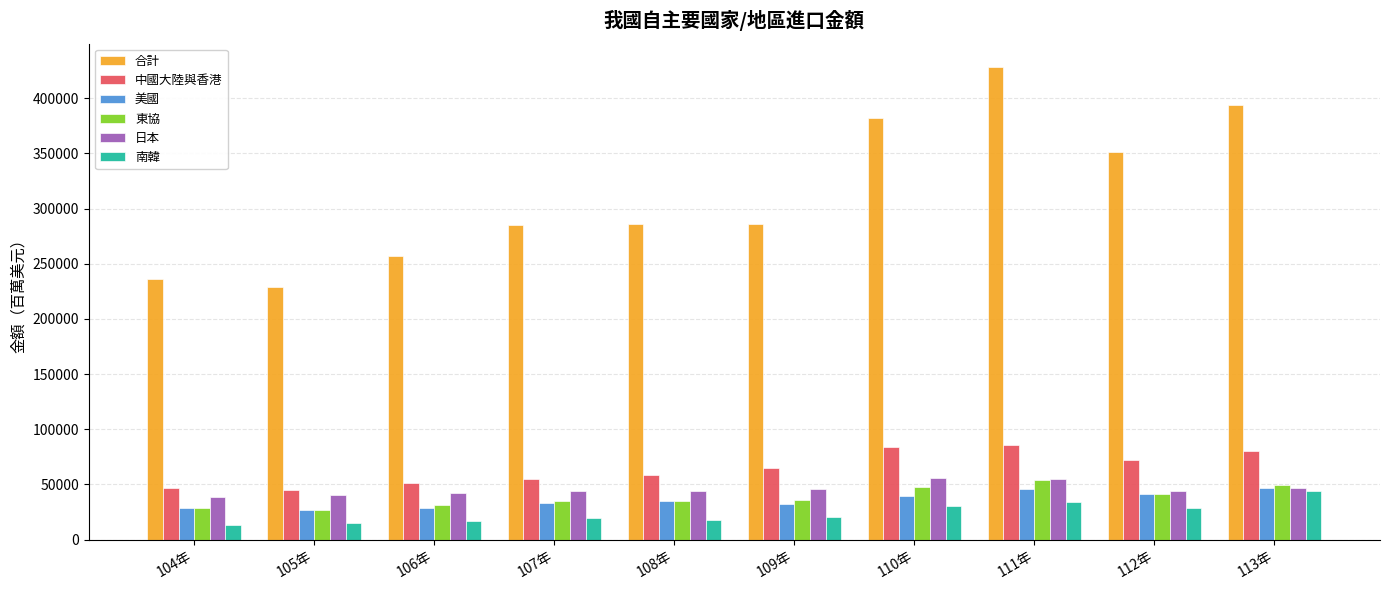

What is the value of the 南韓 bar at the 3rd from the left?

16892.6